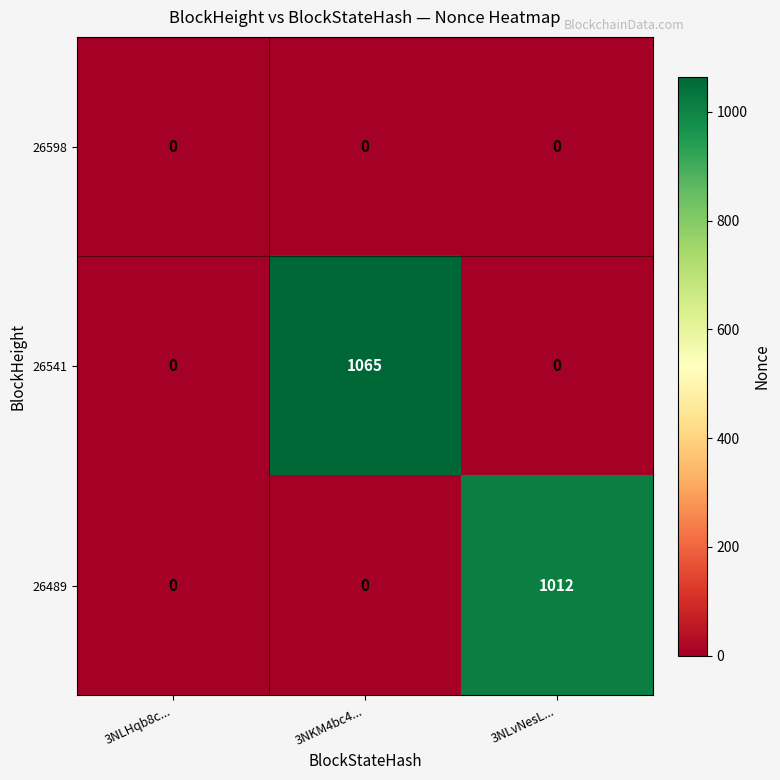

Reading left to right, what are all the values shown in this chart?

26598: 3NLHqb8c...=0	3NKM4bc4...=0	3NLvNesL...=0
26541: 3NLHqb8c...=0	3NKM4bc4...=1065	3NLvNesL...=0
26489: 3NLHqb8c...=0	3NKM4bc4...=0	3NLvNesL...=1012